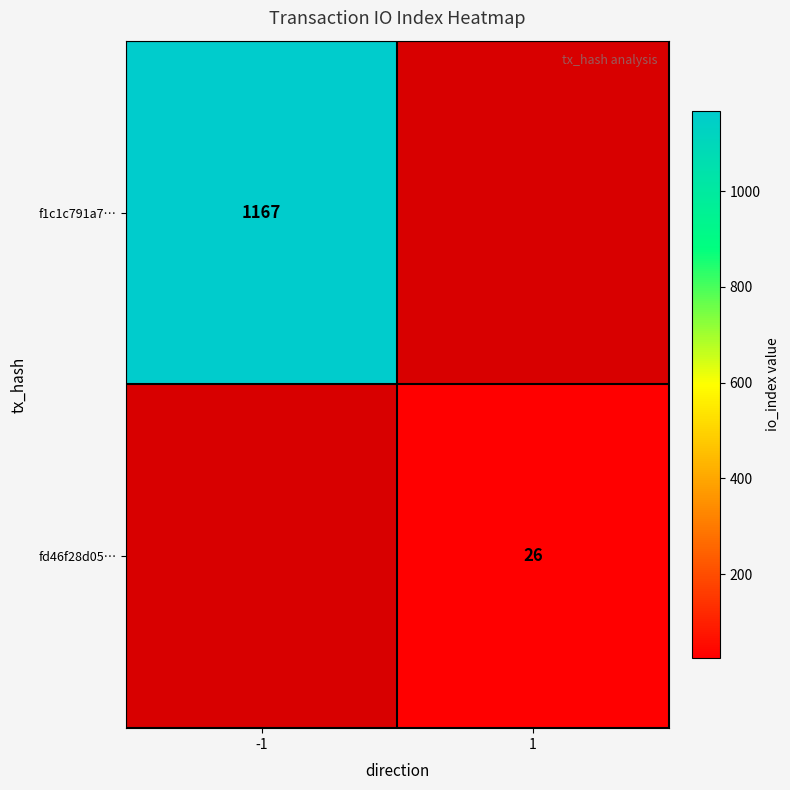

The value of fd46f28d05… at 1 is 44.5. True or false?

False